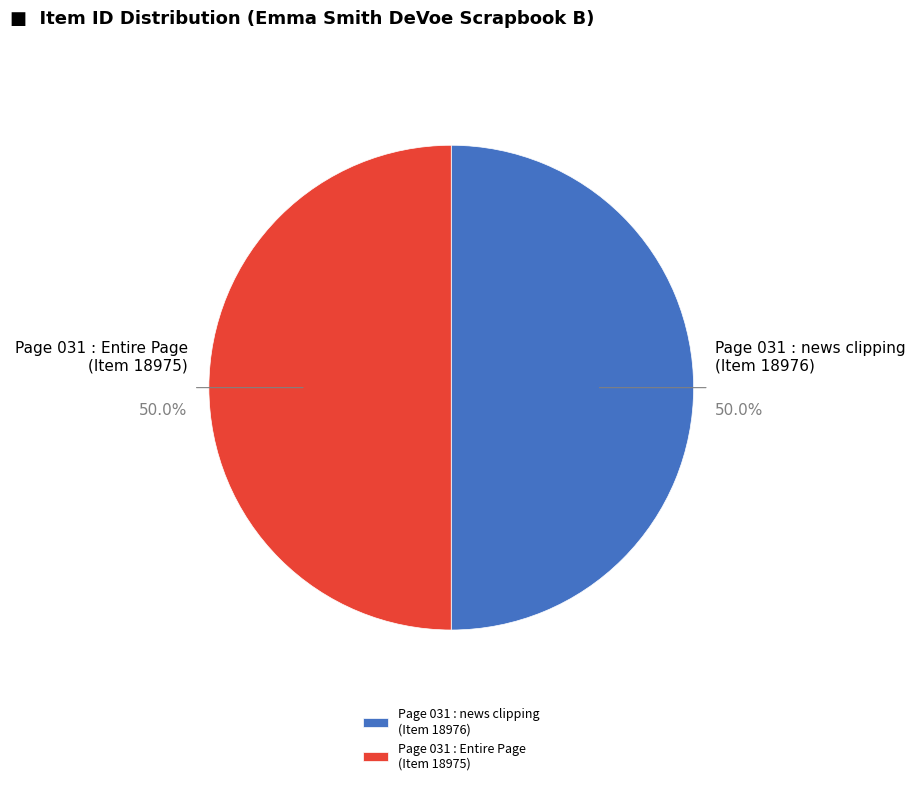

What is the ratio of the value at Page 031 : Entire Page (Item 18975) to the value at Page 031 : news clipping (Item 18976)?

1.0